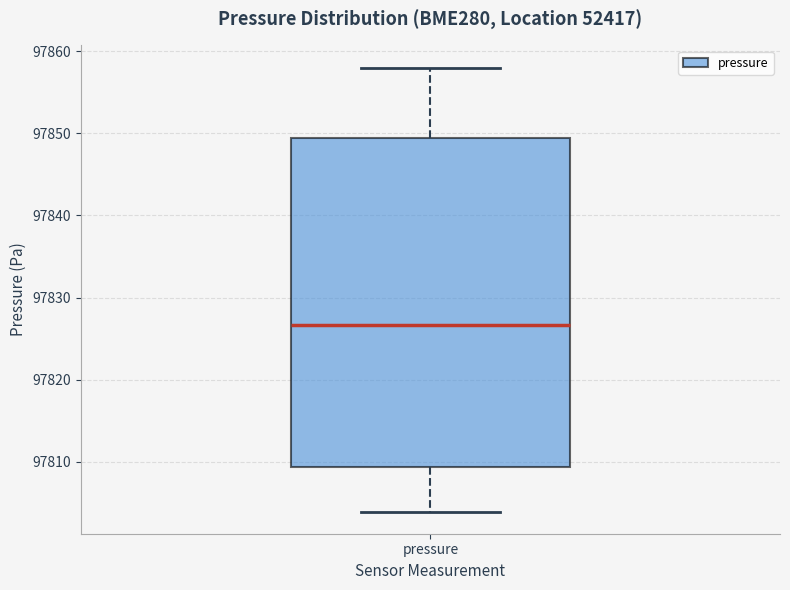

Transcribe this box plot: give where the median line is, the range the box spans, and where the two whiskers end, as read against the y-axis. The values are not printed on the chart, so give them approximately, as read against the axis.

median 97827, box 97809 to 97849, whiskers 97804 to 97858